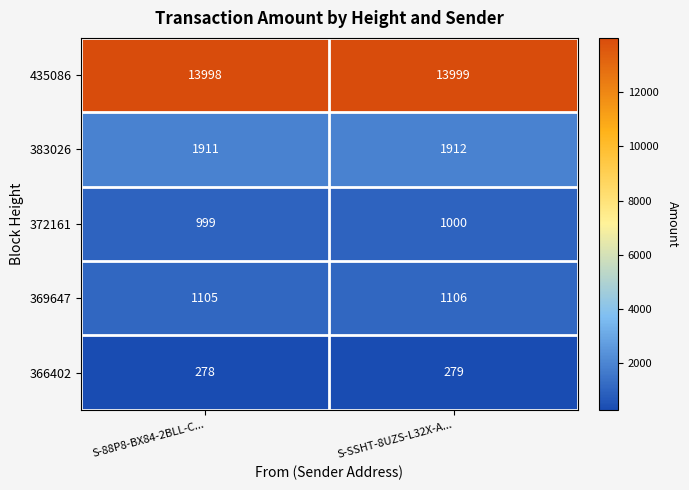

What is the sum of the 372161 values at S-SSHT-8UZS-L32X-A... and S-88P8-BX84-2BLL-C...?

1999